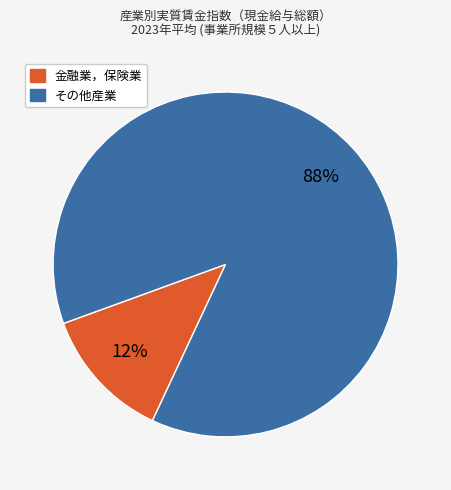

Is there a majority slice in this chart?

Yes